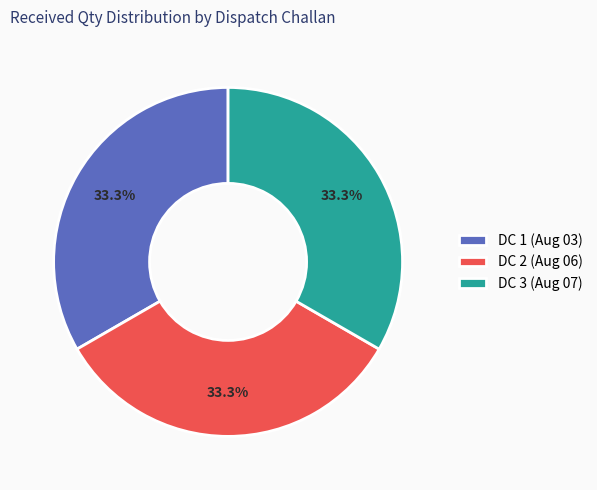

Is the sum of DC 3 (Aug 07) and DC 2 (Aug 06) greater than half?

Yes